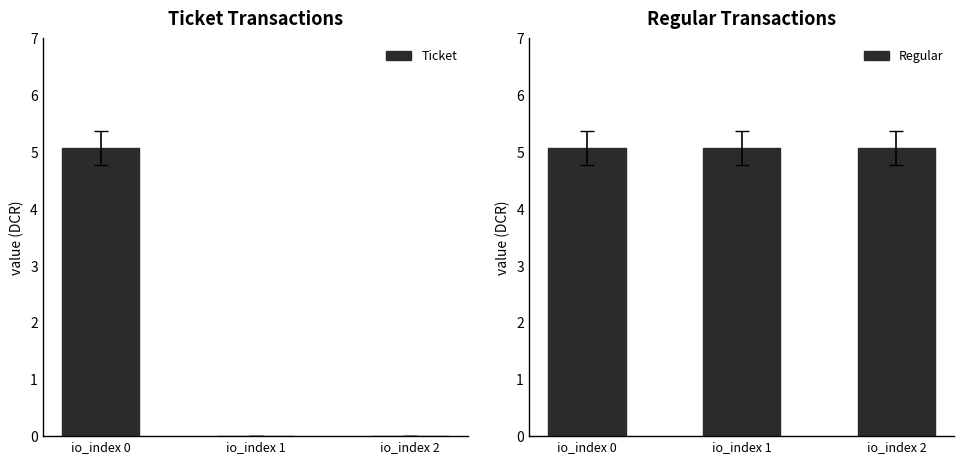

Reading right to left, transcribe all the data shown in this chart.

Ticket: io_index 2=0.0	io_index 1=0.0	io_index 0=5.1
Regular: io_index 2=5.1	io_index 1=5.1	io_index 0=5.1